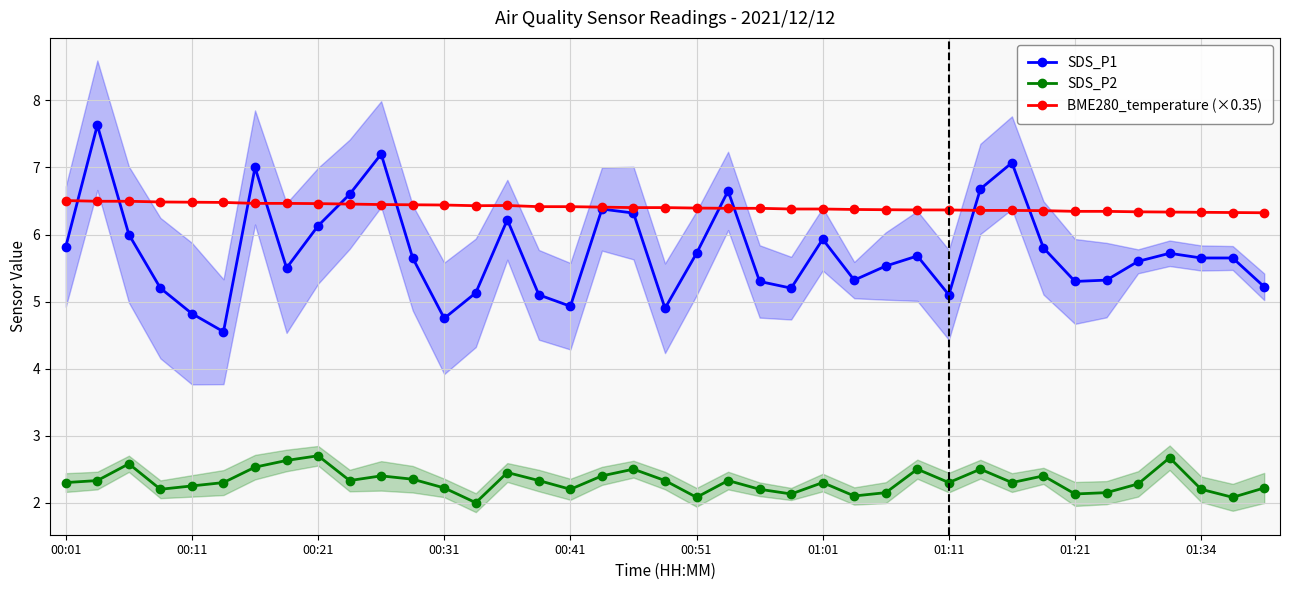

The SDS_P2 series shows 2.5 at 18. True or false?

True